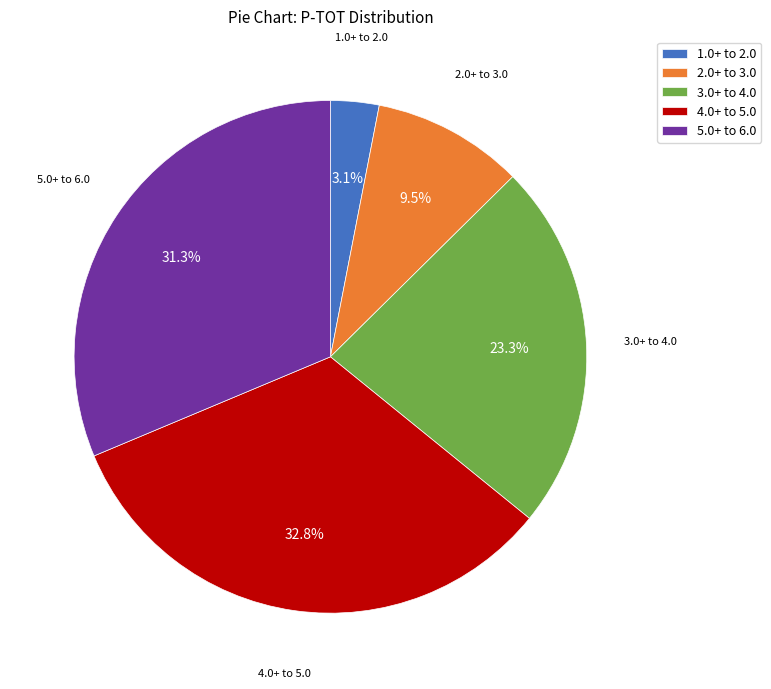

How many segments does this pie chart have?

5